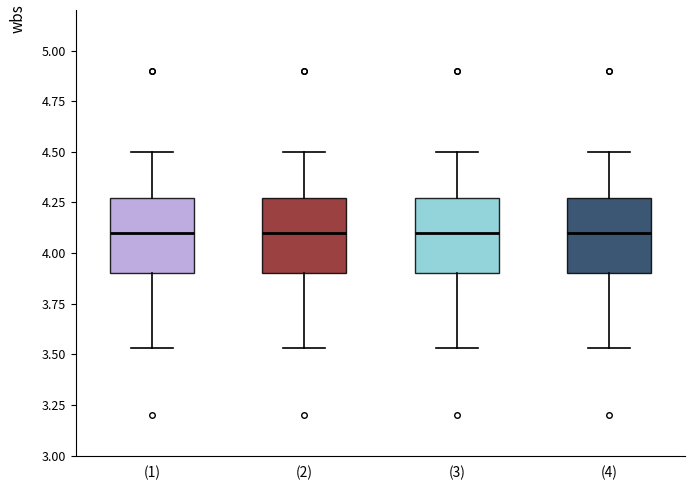

Reading left to right, read every box against the y-axis: the position of its median line, the range the box covers, and the ends of its whiskers. The values are not printed on the chart, so give them approximately, as read against the axis.

(1): median 4.10, box 3.90 to 4.25, whiskers 3.55 to 4.50
(2): median 4.10, box 3.90 to 4.25, whiskers 3.55 to 4.50
(3): median 4.10, box 3.90 to 4.25, whiskers 3.55 to 4.50
(4): median 4.10, box 3.90 to 4.25, whiskers 3.55 to 4.50